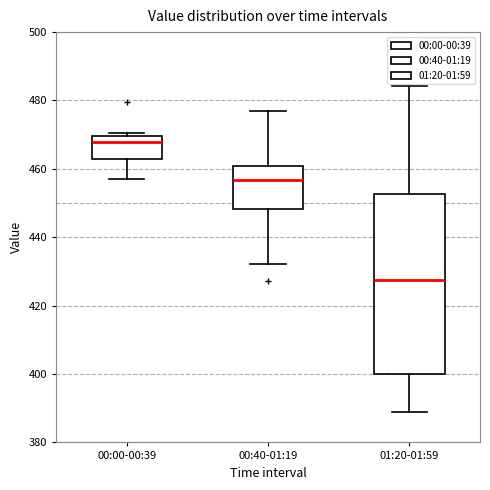

Which box's median line is the highest?

00:00-00:39